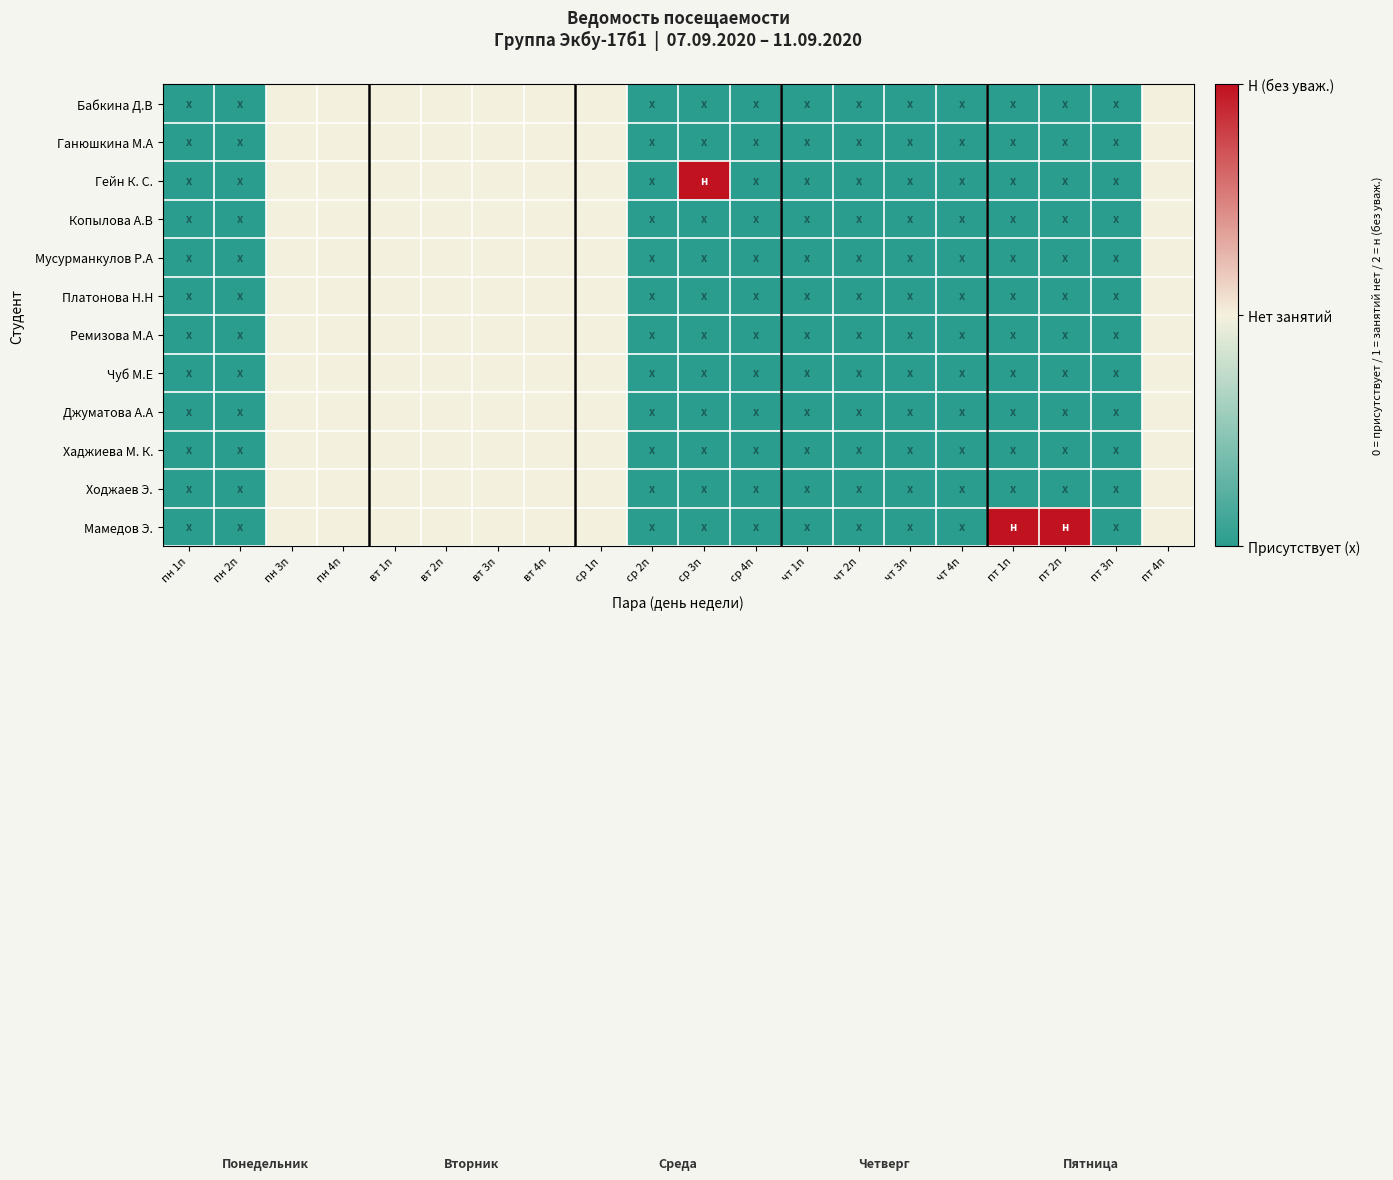

At which category is the sum across all series the highest?

пн 3п